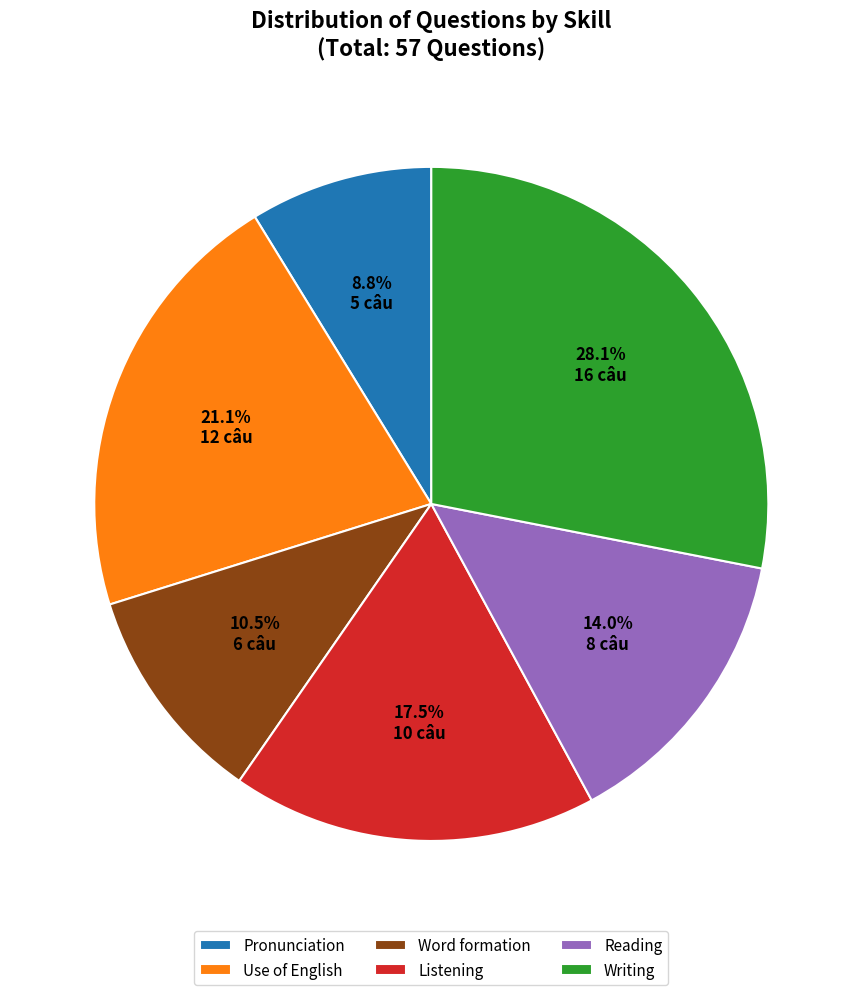

Approximately how many times larger is the value at Pronunciation compared to Use of English?

0.4